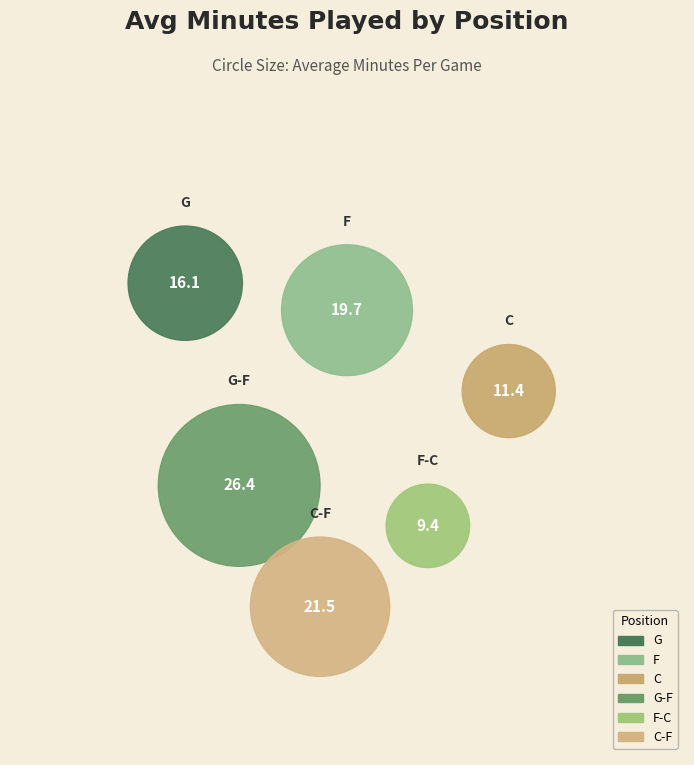

To the nearest percent, what is the difference between the C-F and G-F slice percentages?

4%